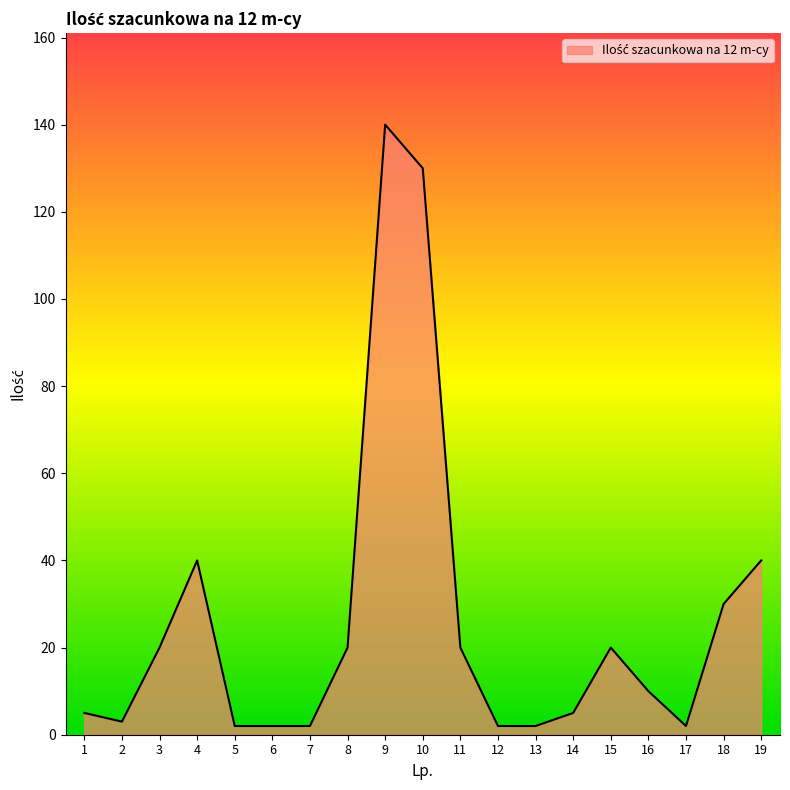

Which category has the highest value across all series?

9